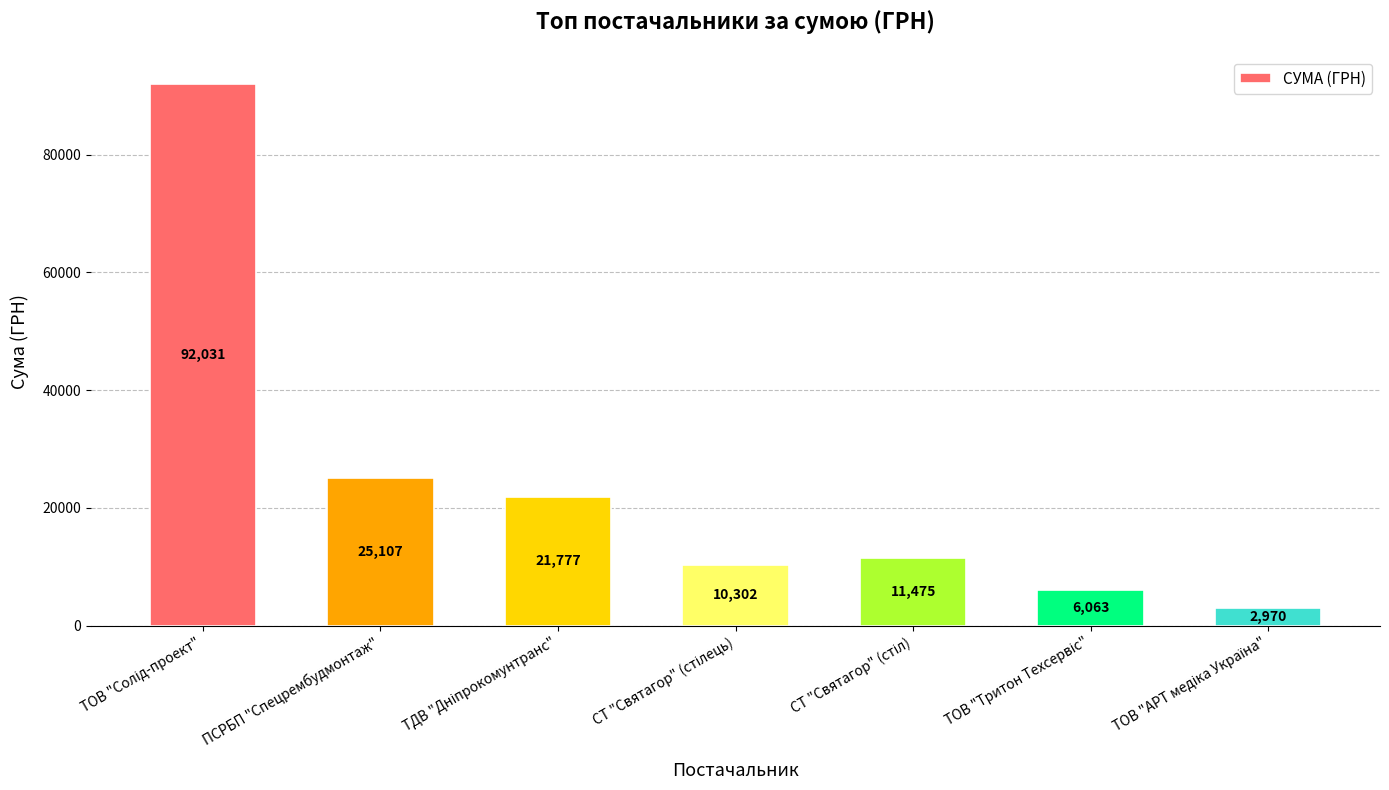

True or false: the data shows 25107.5 at ПСРБП "Спецрембудмонтаж".

True